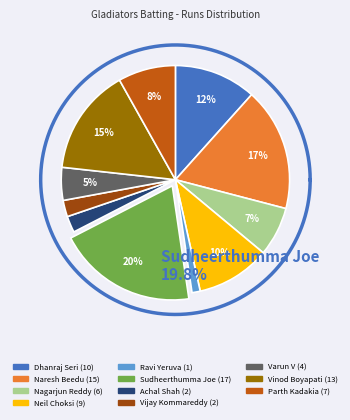

Which has a higher value, Nagarjun Reddy or Naresh Beedu?

Naresh Beedu